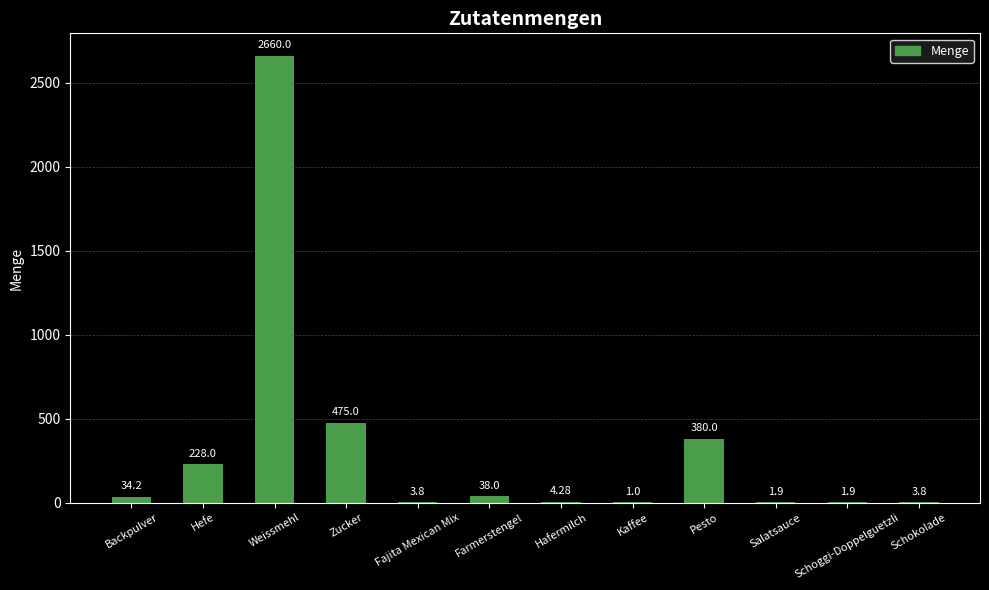

Which label corresponds to the largest value in the chart?

Weissmehl